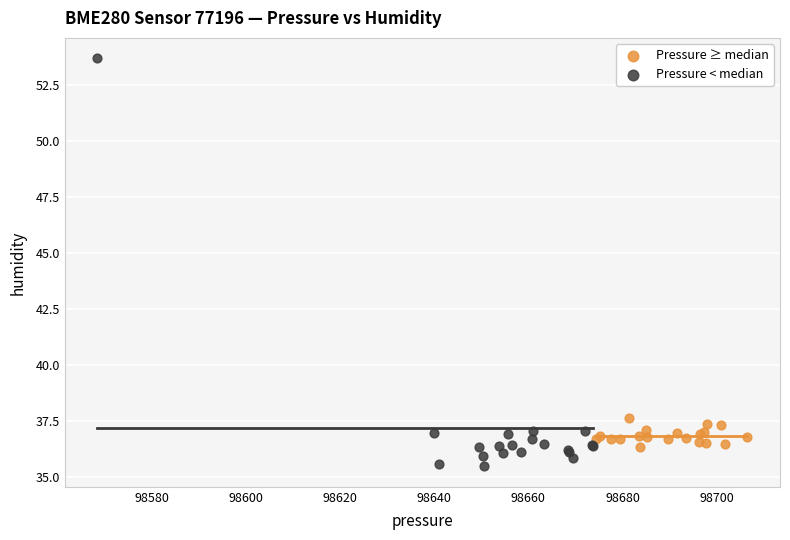

Which series reaches the minimum Y coordinate?

Pressure < median